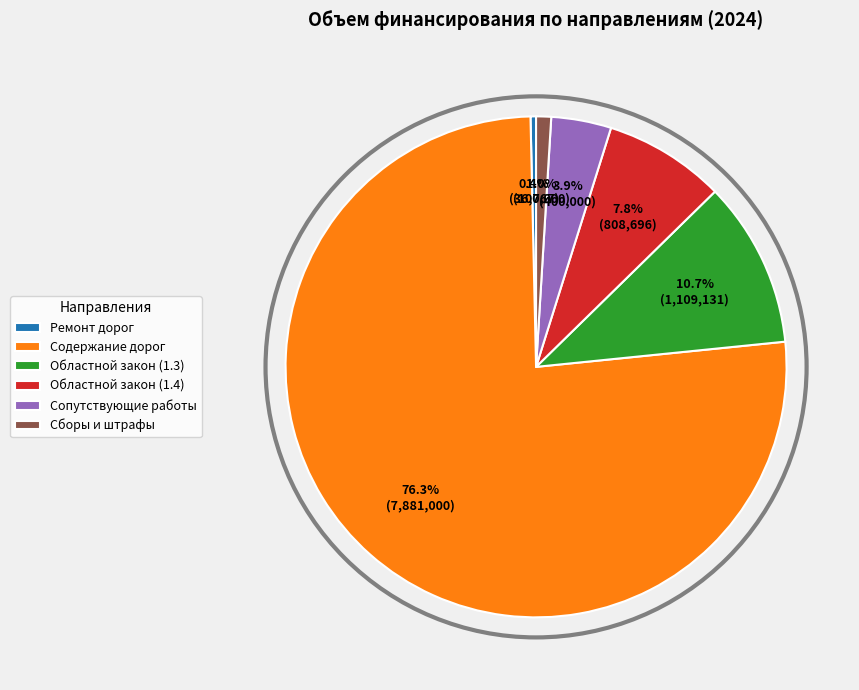

Rank the categories by value from lowest to highest.

Ремонт дорог, Сборы и штрафы, Сопутствующие работы, Областной закон (1.4), Областной закон (1.3), Содержание дорог